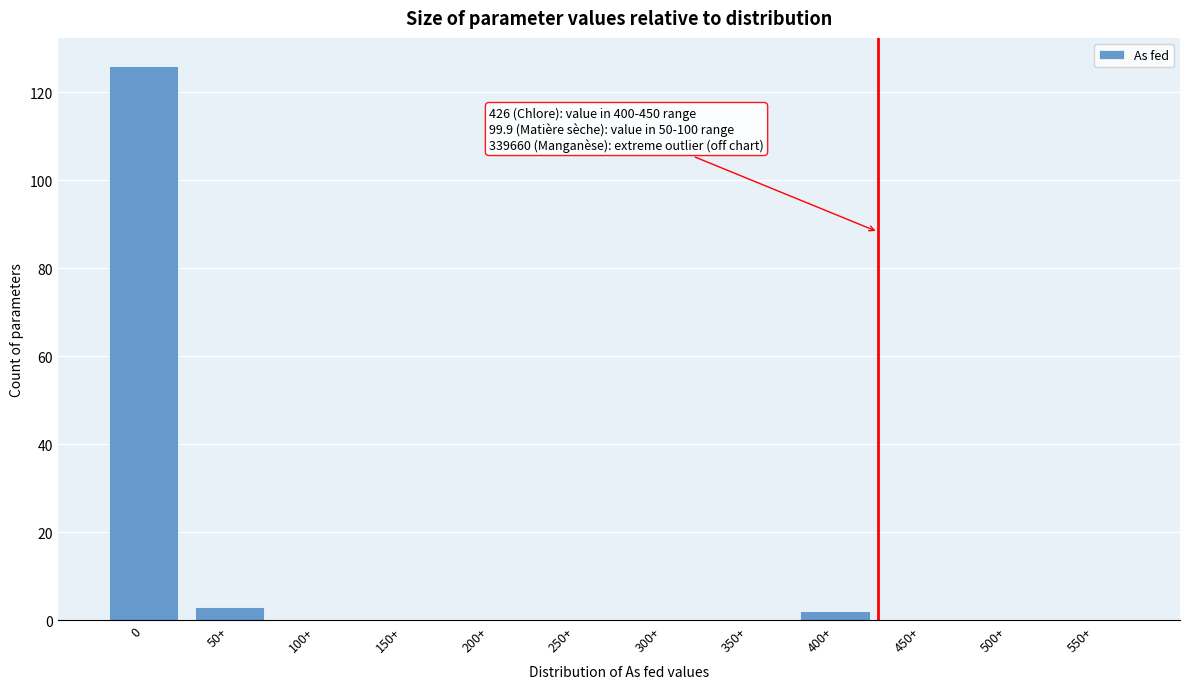

Reading left to right, list all the values displayed in this chart.

0=126	50+=3	100+=0	150+=0	200+=0	250+=0	300+=0	350+=0	400+=2	450+=0	500+=0	550+=0